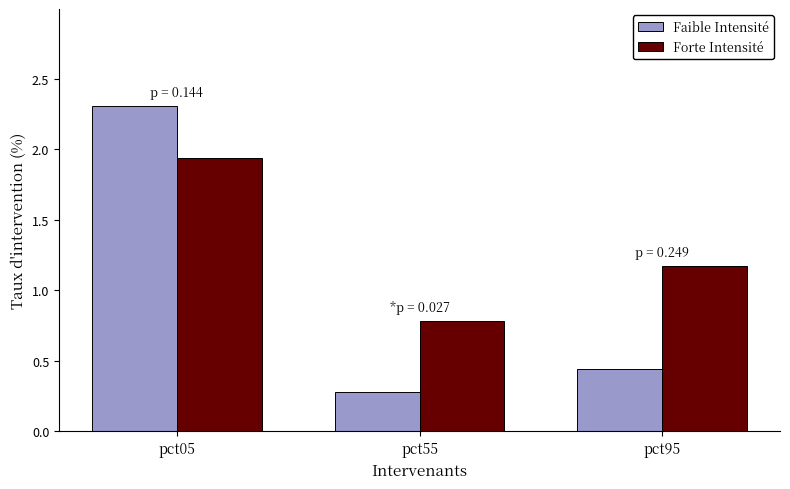

What is the average value of the Forte Intensité series?

1.3